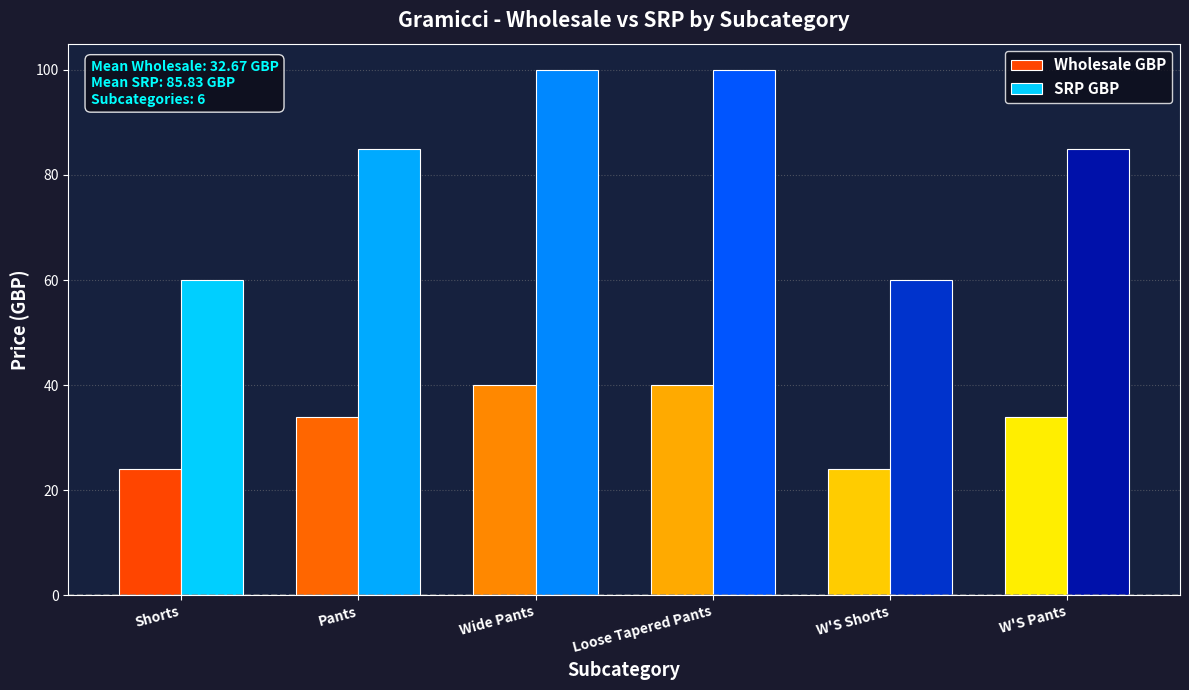

Is the value of SRP GBP at Wide Pants greater than the value of Wholesale GBP at Pants?

Yes